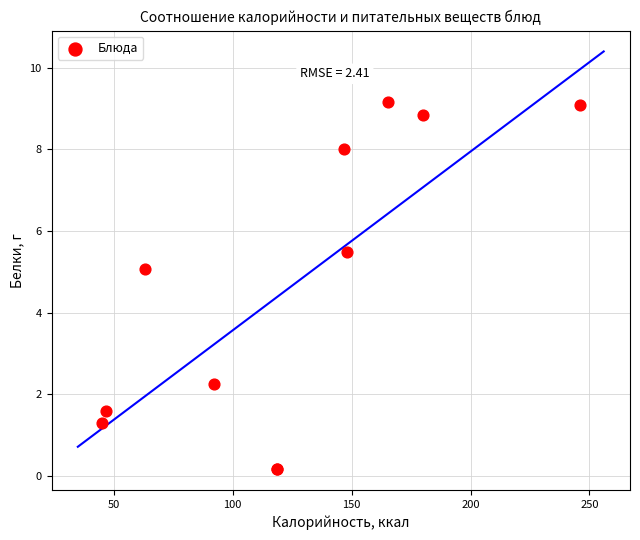

What Y value in the scatter plot is closest to 4?

5.1